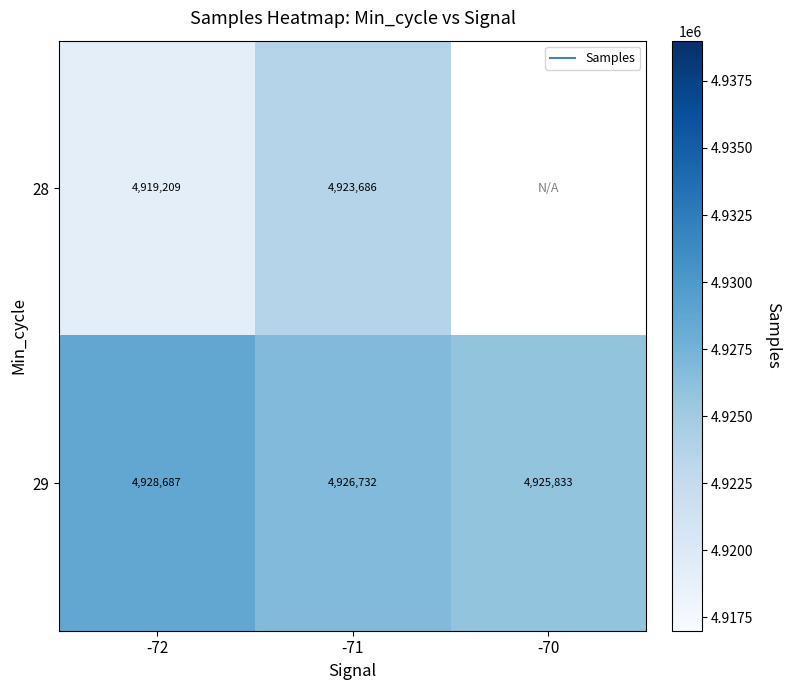

Which series has the largest total across all categories?

29